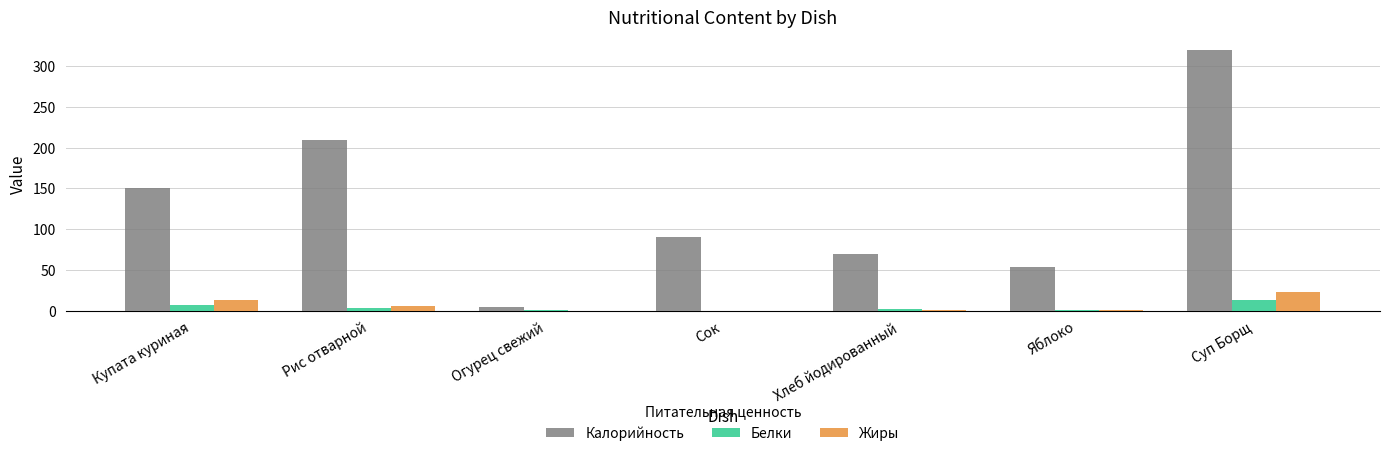

How many groups of bars are there?

7